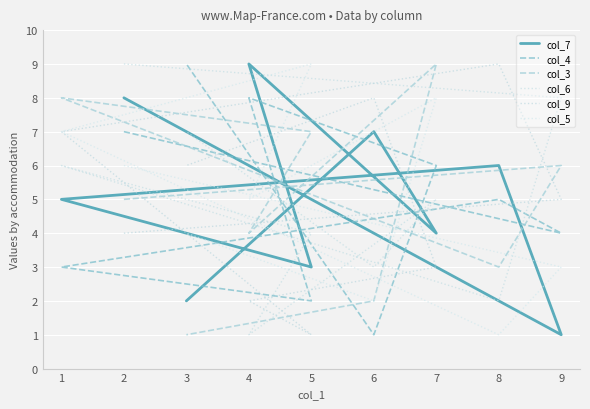

Is the value of col_7 at 4 greater than the value of col_5 at 1?

Yes